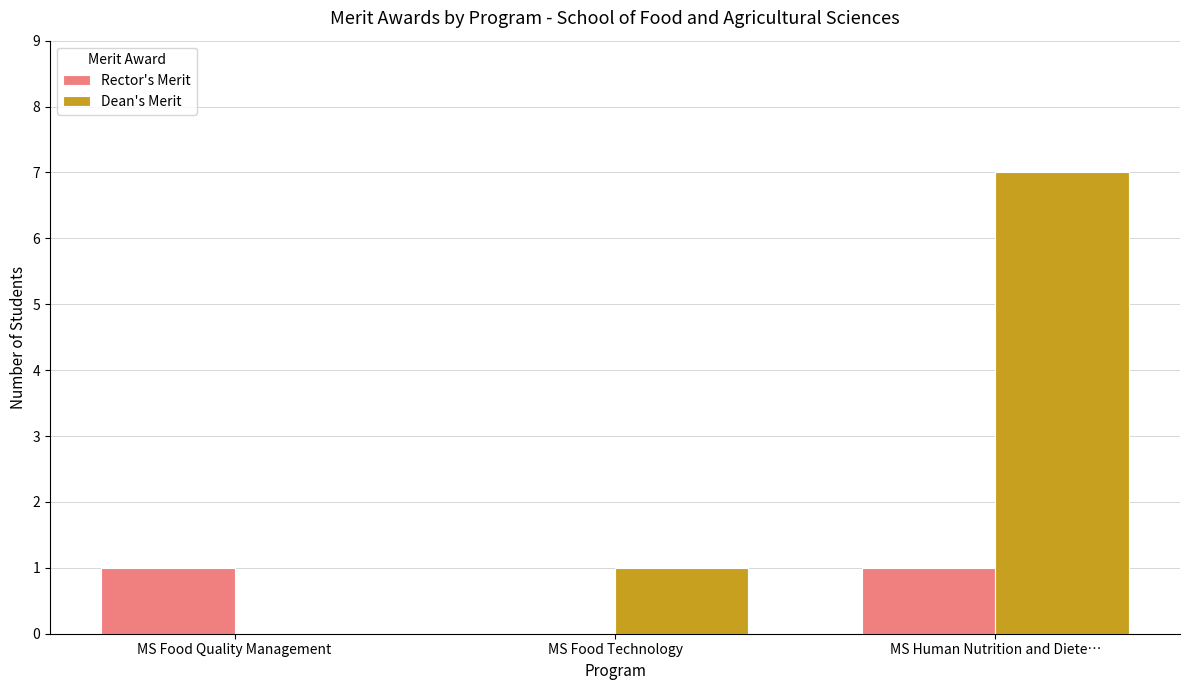

What is the sum of the Dean's Merit values at MS Human Nutrition and Diete… and MS Food Quality Management?

7